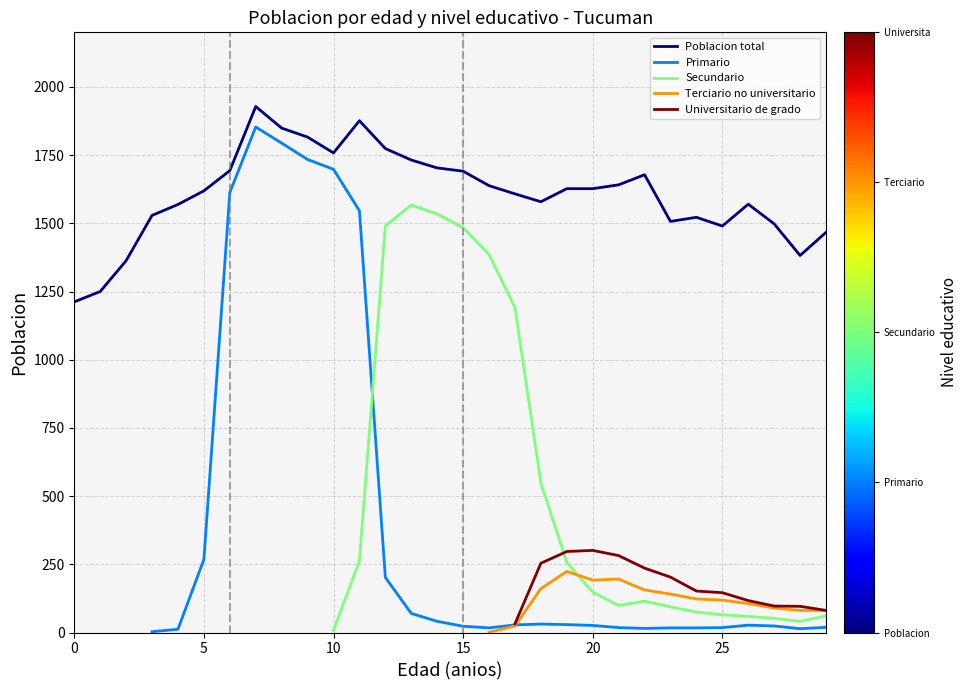

What is the highest value of the Poblacion total series?

1928